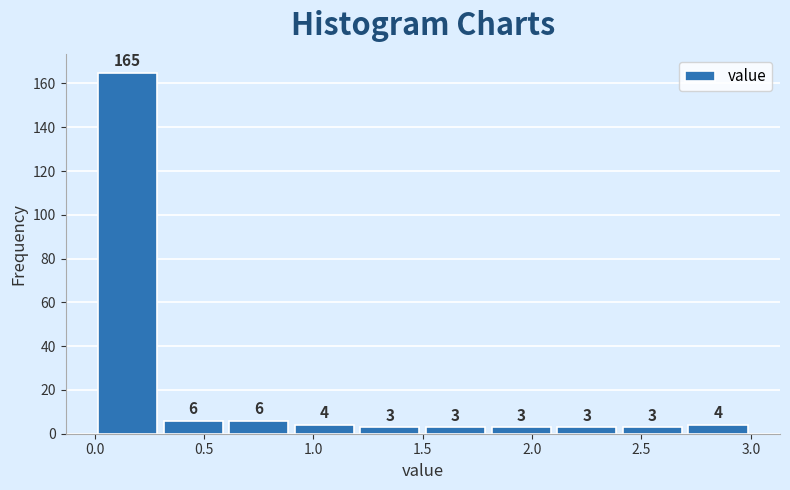

Reading left to right, transcribe this chart: for each bar, give the range it covers on the x-axis and its height.

0.0 to 0.3: 165
0.3 to 0.6: 6
0.6 to 0.9: 6
0.9 to 1.2: 4
1.2 to 1.5: 3
1.5 to 1.8: 3
1.8 to 2.1: 3
2.1 to 2.4: 3
2.4 to 2.7: 3
2.7 to 3.0: 4